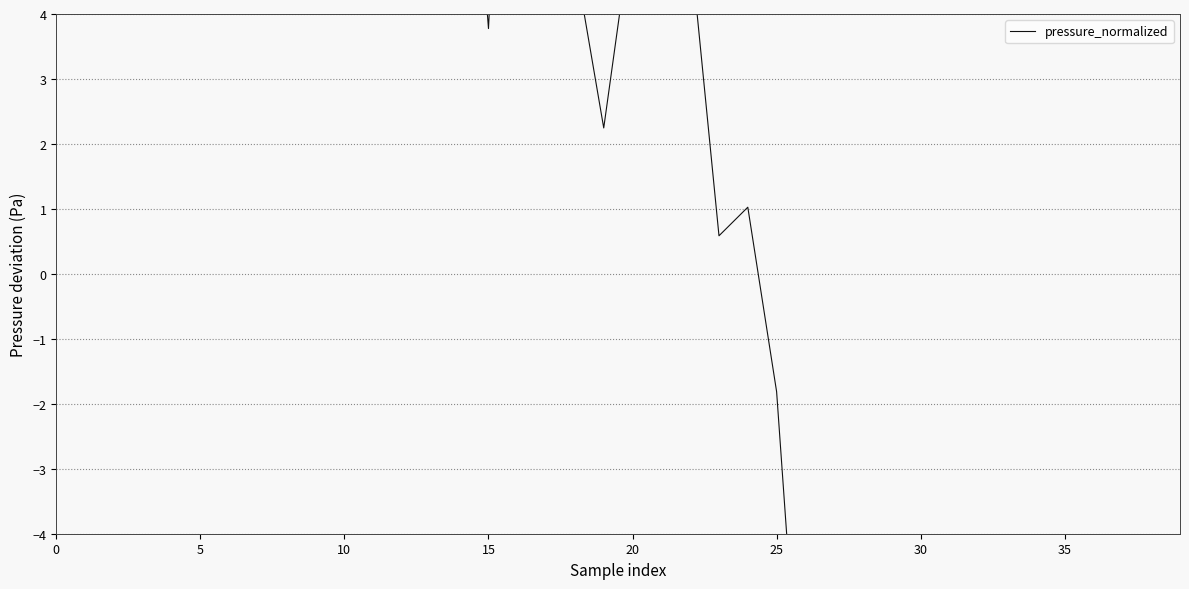

How many positive values are there?

25